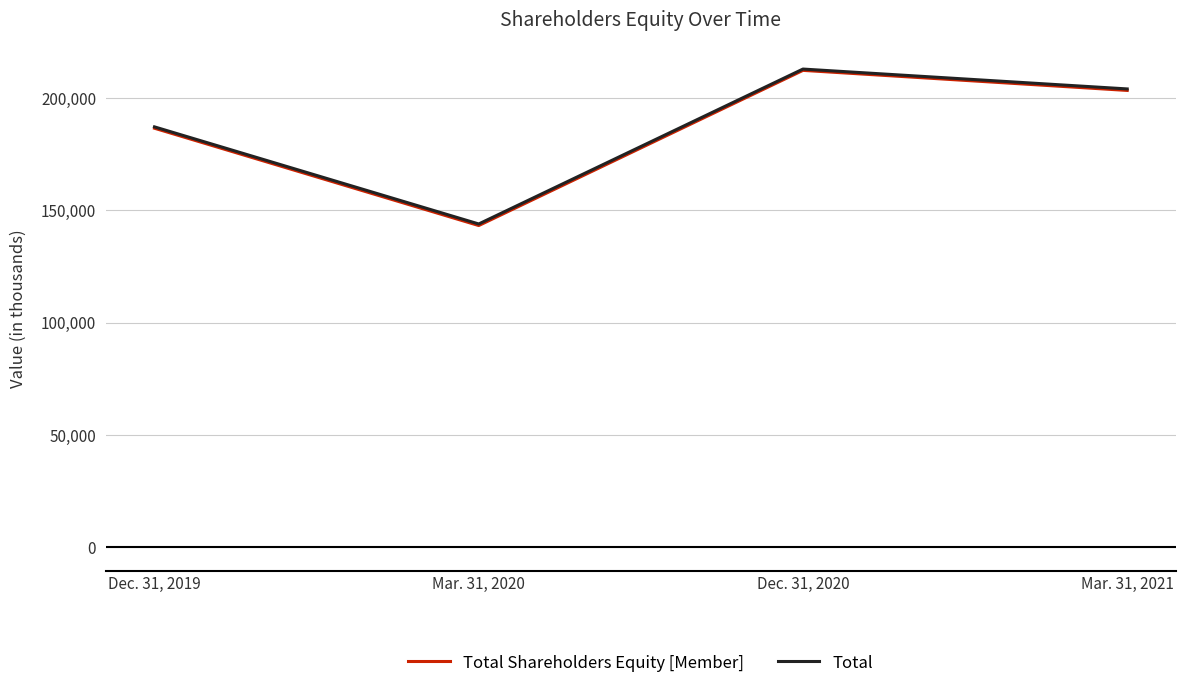

What is the sum of all Total values?

748246